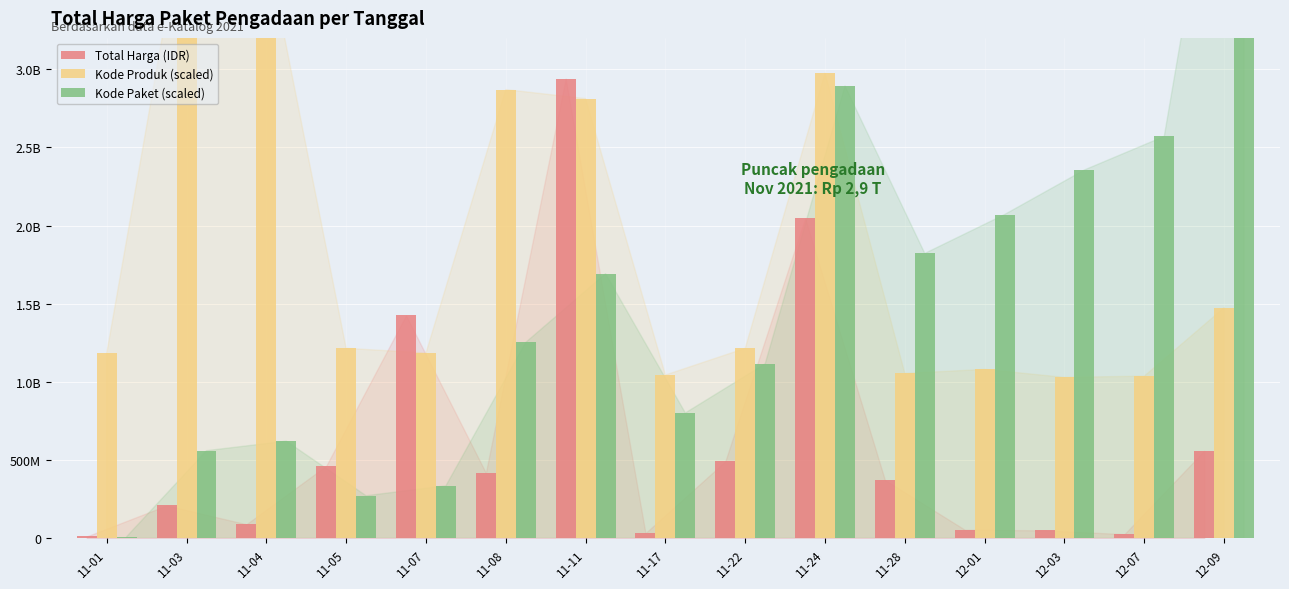

At 11-11, list the series in order from smallest to largest.

Kode Paket (scaled), Kode Produk (scaled), Total Harga (IDR)